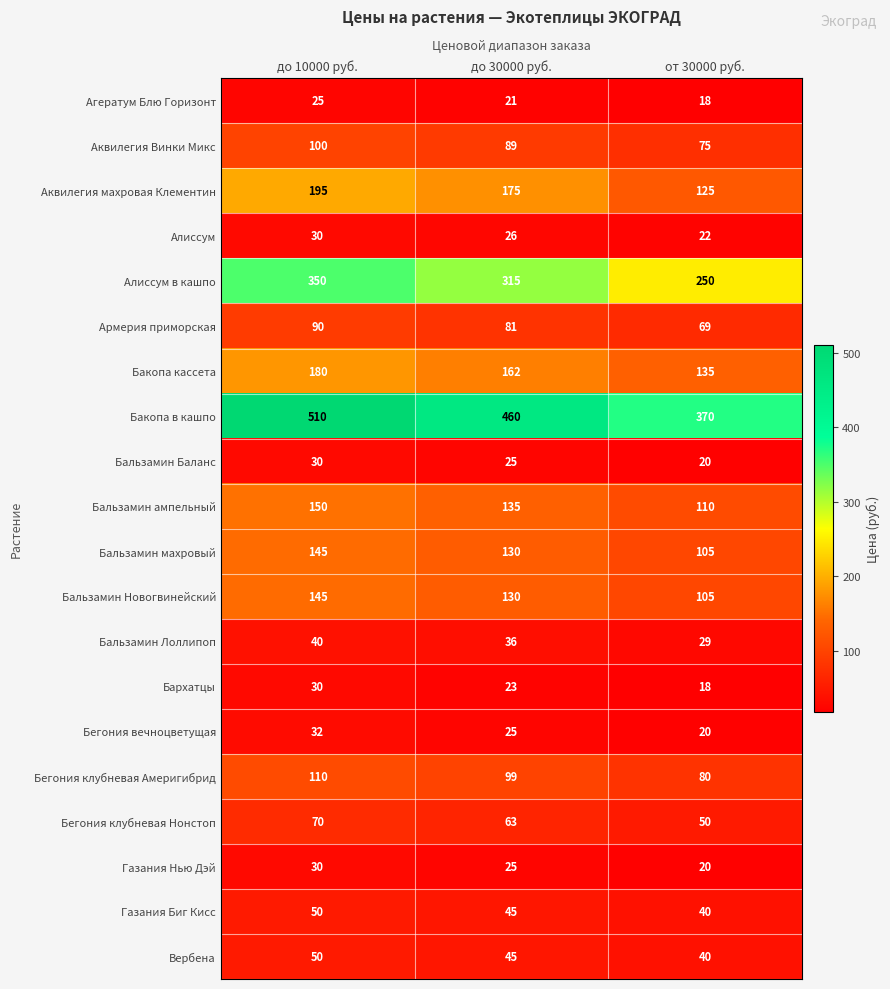

Which series has the largest range (max minus min)?

Бакопа в кашпо